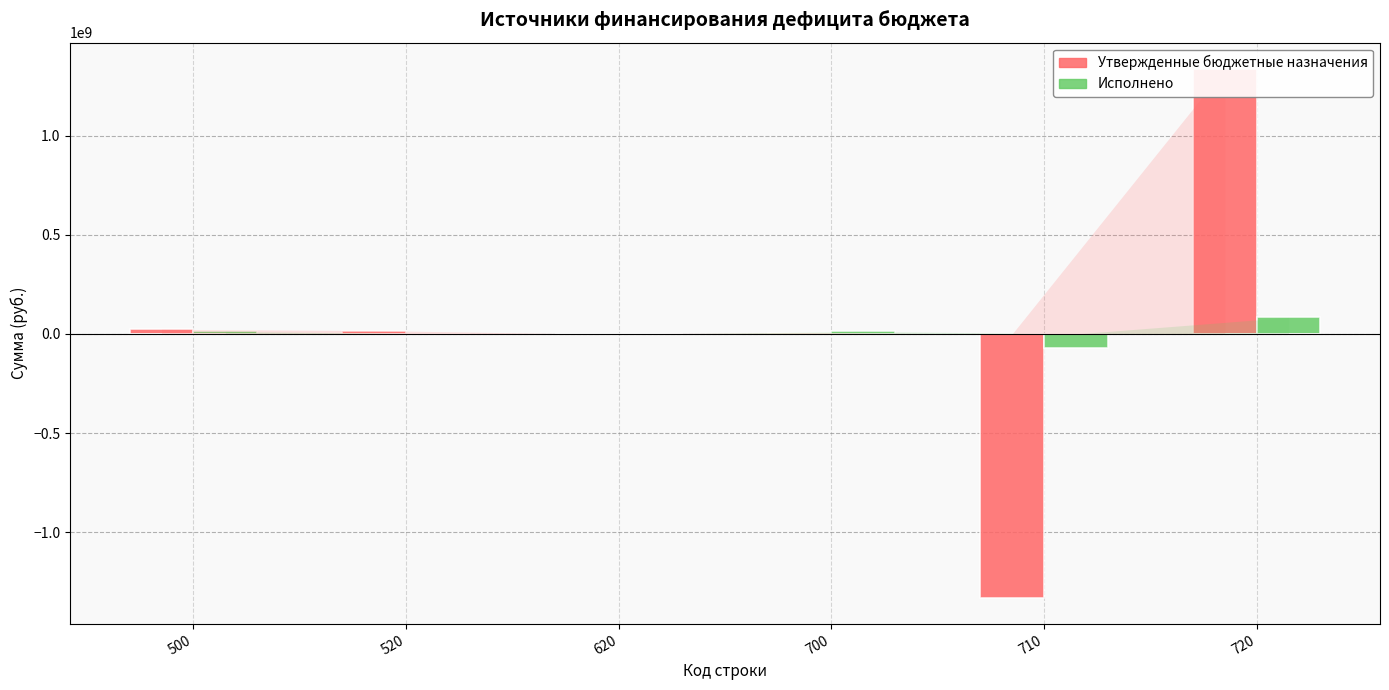

Are the bars horizontal?

No